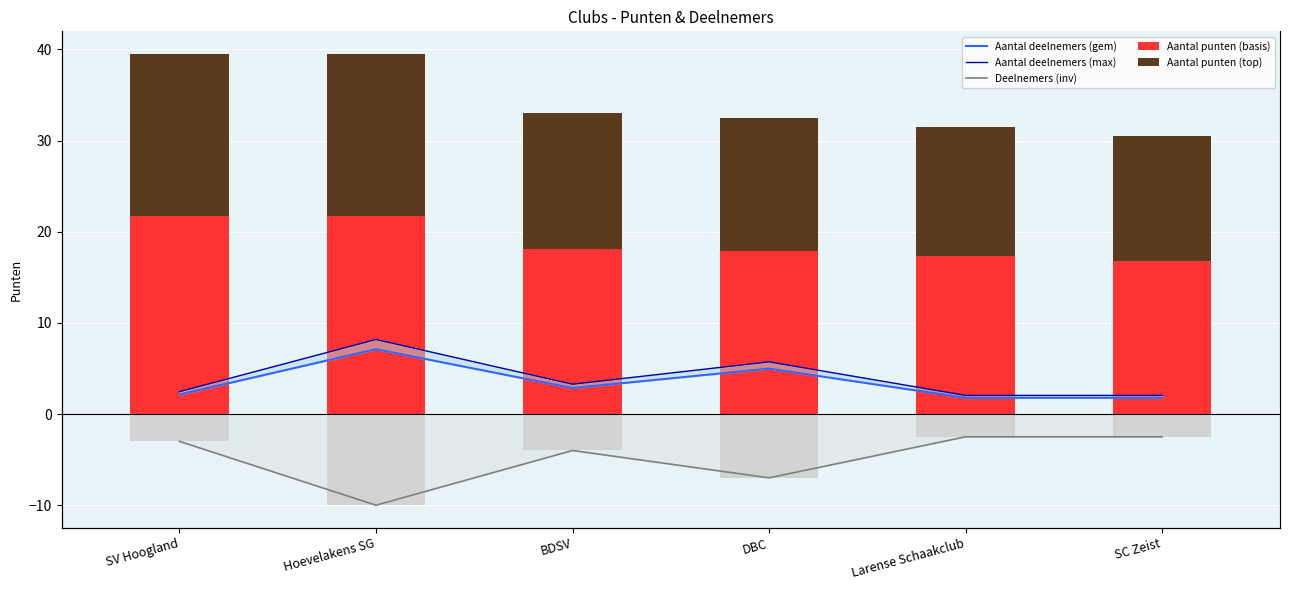

What is the sum of all Aantal deelnemers (gem) values?

20.6